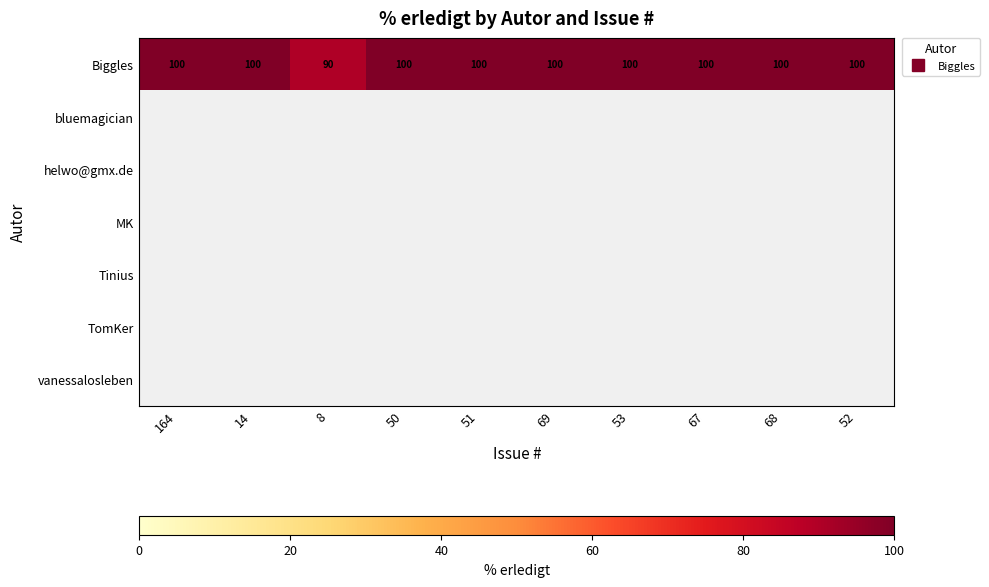

At how many categories does at least one series exceed 97?

9